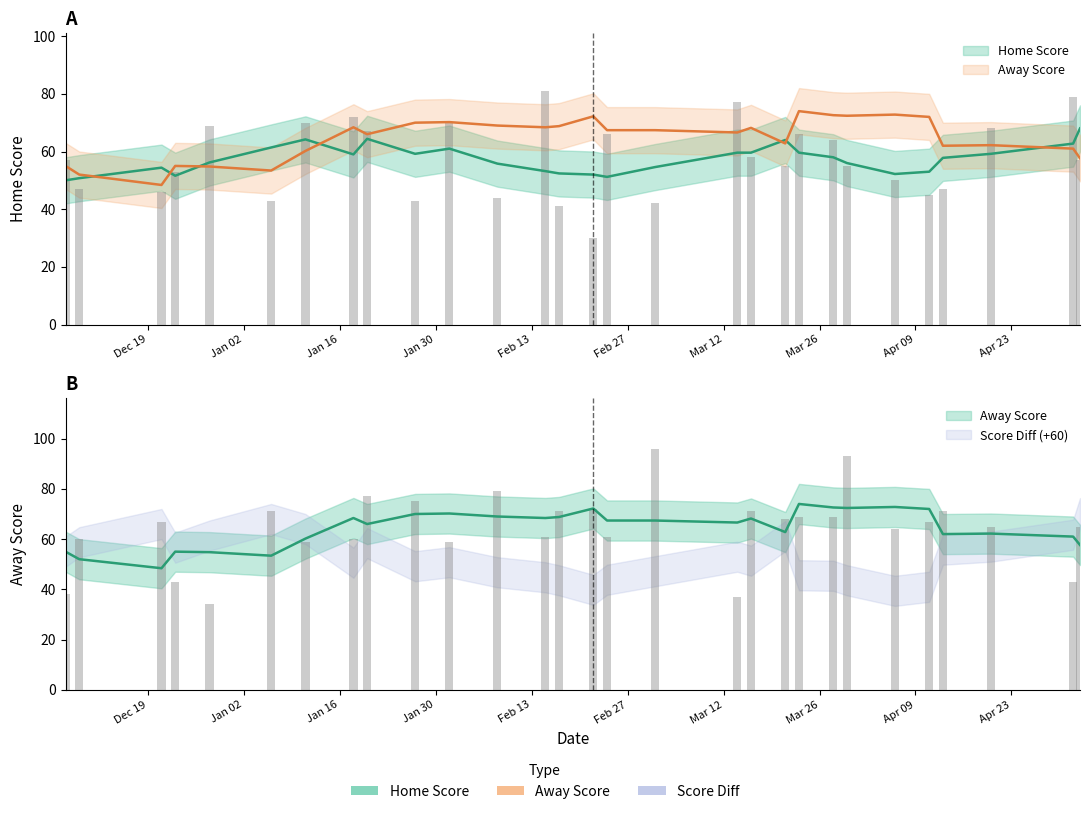

Reading left to right, extract all data points from this chart.

Home Score: 57	47	46	53	69	43	70	72	67	43	70	44	81	41	30	66	42	77	58	55	66	64	55	50	45	47	68	79	57
Away Score: 38	60	67	43	34	71	59	60	77	75	59	79	61	71	72	61	96	37	71	68	69	69	93	64	67	71	65	43	65